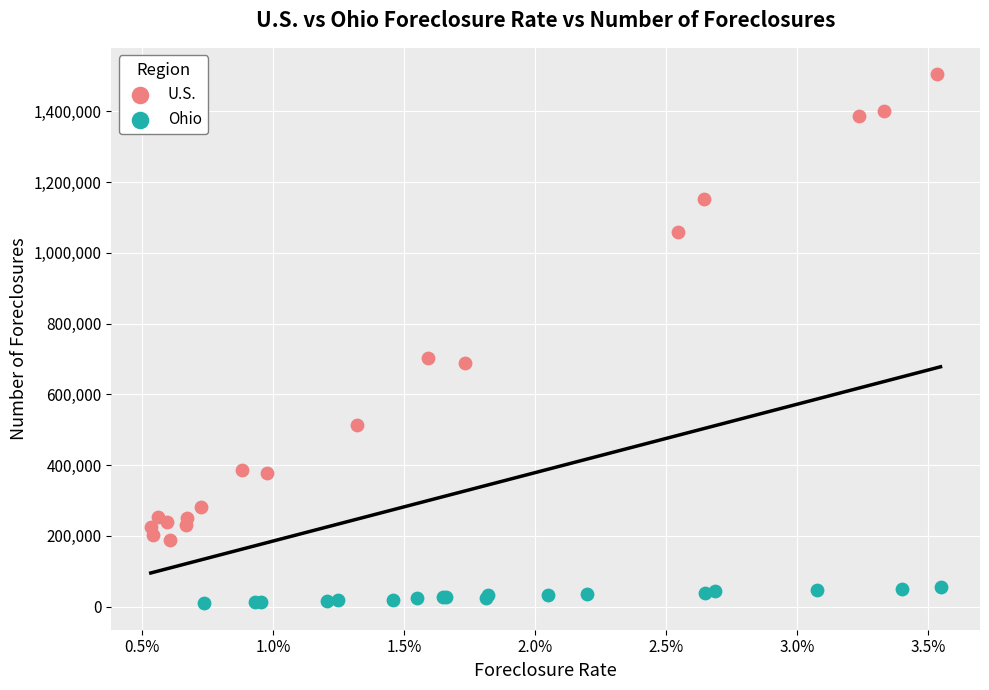

Which series has the widest spread of Y values?

U.S.